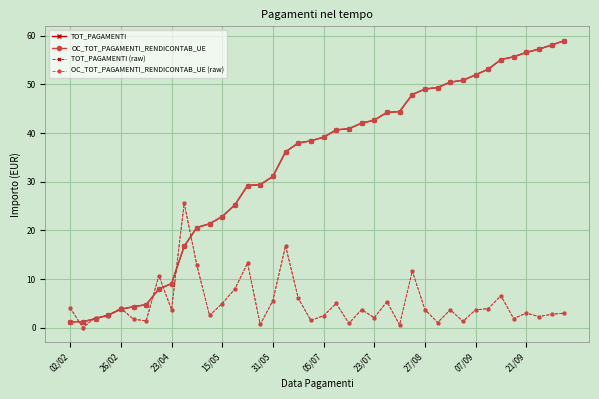

What is the highest value of the OC_TOT_PAGAMENTI_RENDICONTAB_UE (raw) series?

25.6